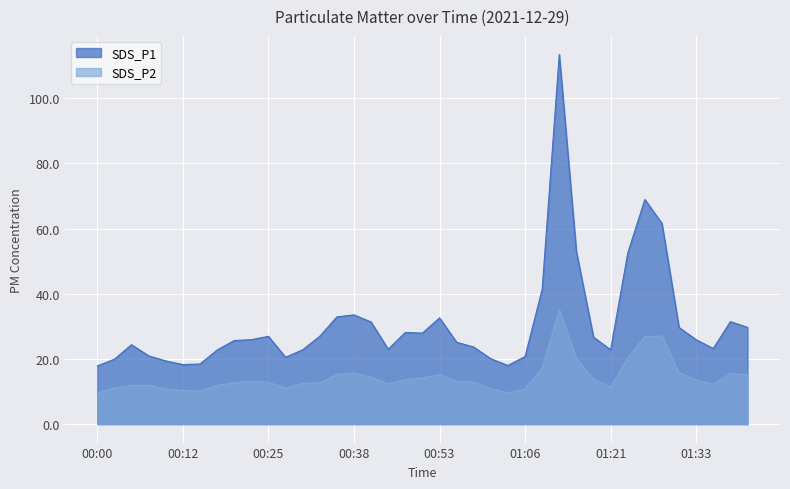

What is the value of the SDS_P2 point at the 28th from the left?

35.2